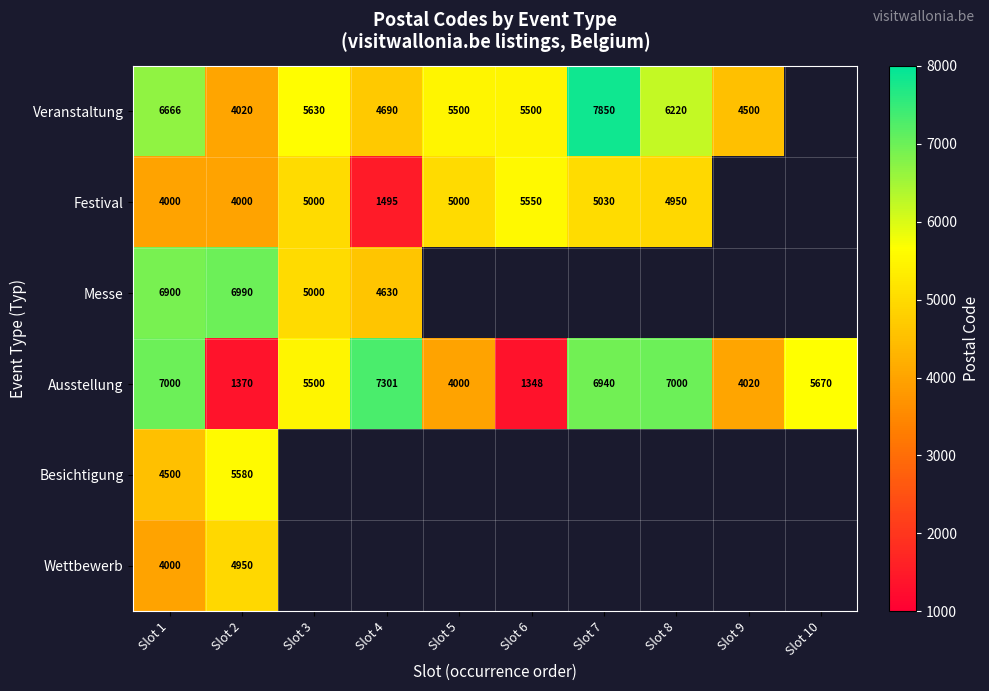

How many distinct data groups are displayed?

6